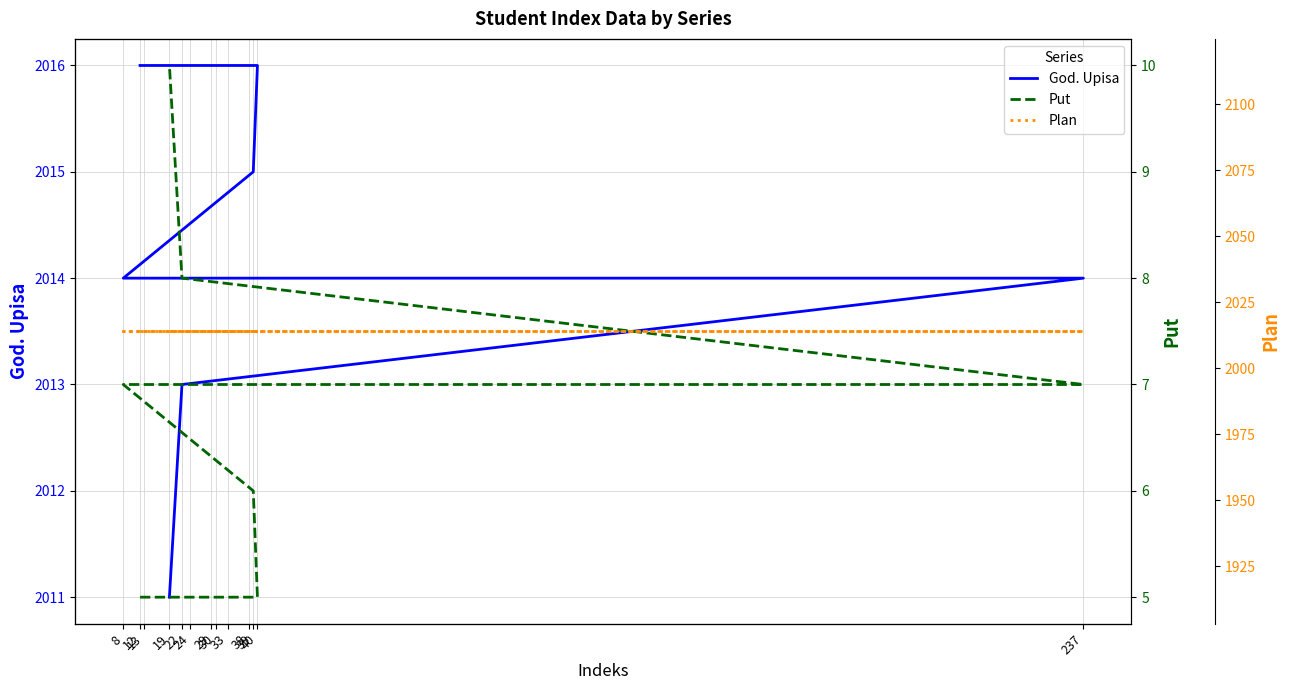

How many lines are shown in the chart?

3